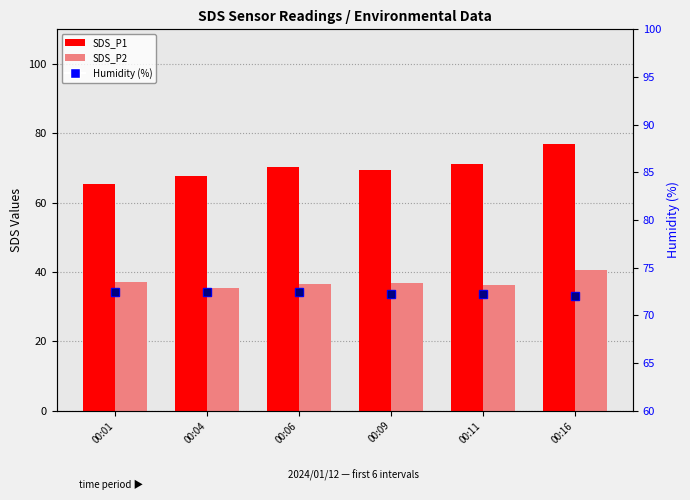

What is the total value across all series at 00:01?

174.9